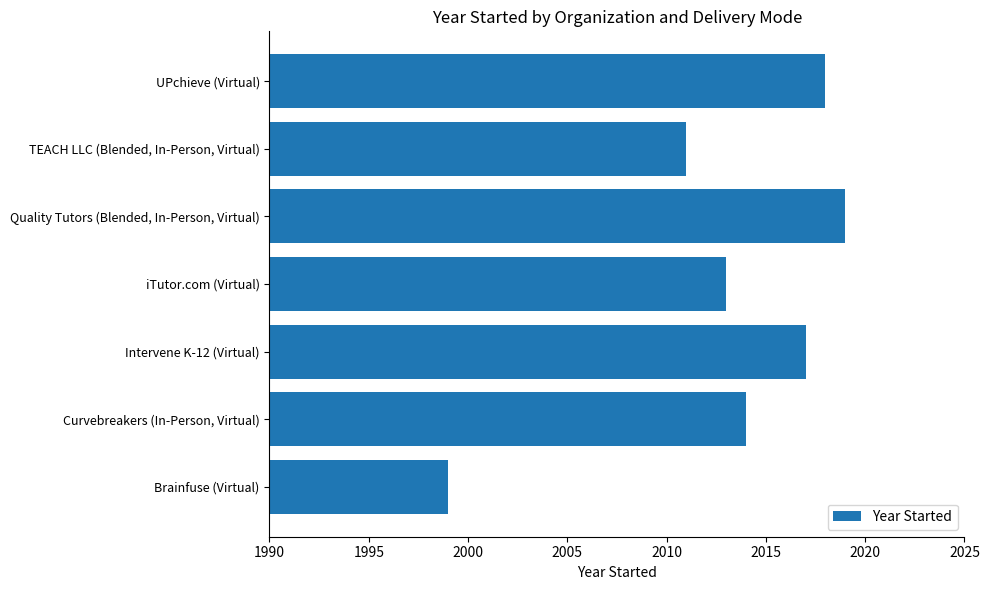

At which label is the value closest to 2009?

TEACH LLC (Blended, In-Person, Virtual)